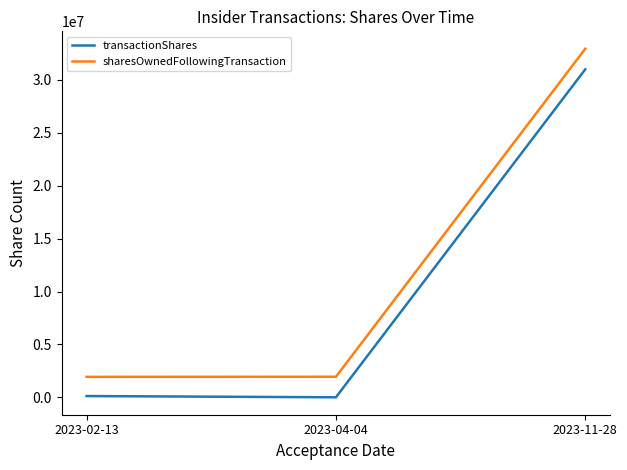

Between 2023-02-13 and 2023-11-28, which series saw the biggest shift?

sharesOwnedFollowingTransaction